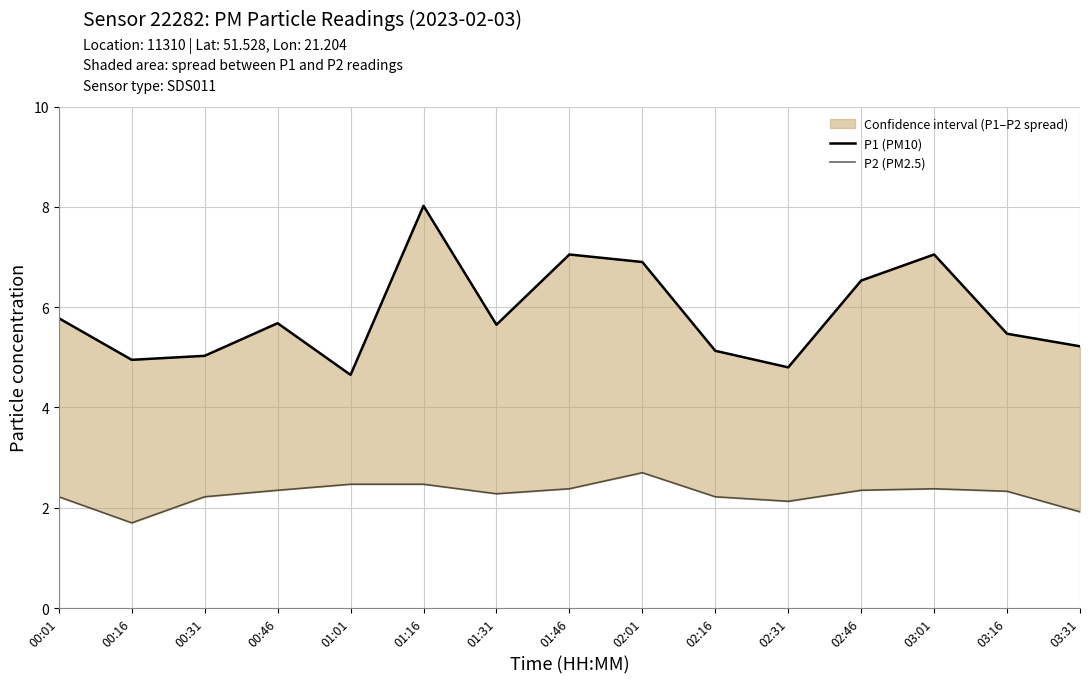

Which has a higher value, 02:46 or 03:01?

03:01